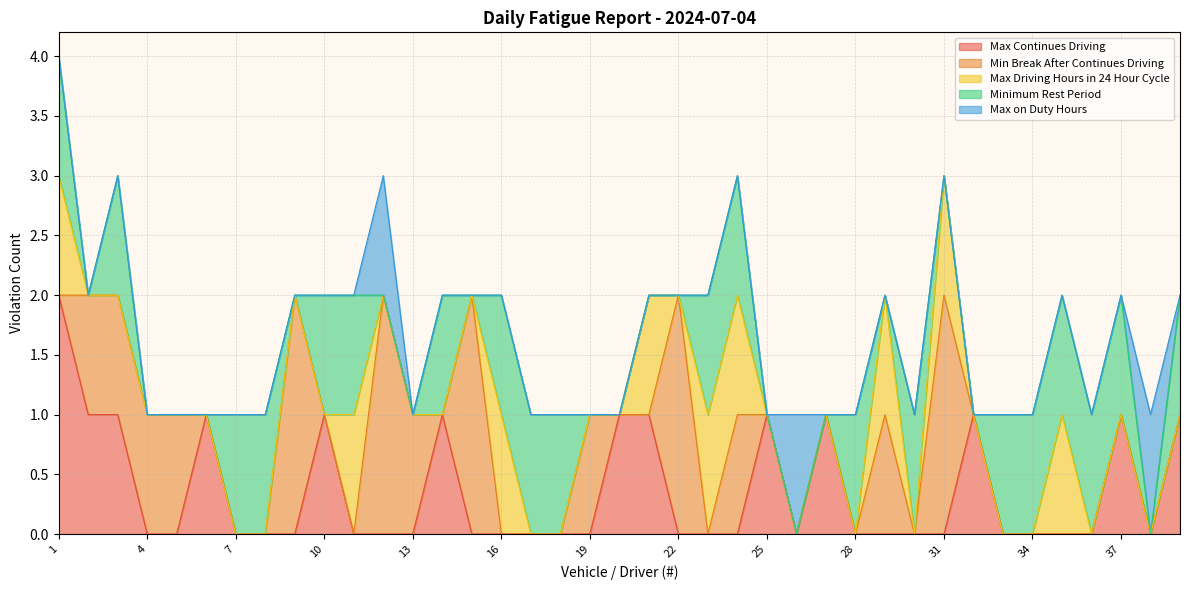

What is the value of the Minimum Rest Period point at the 23rd from the left?

1